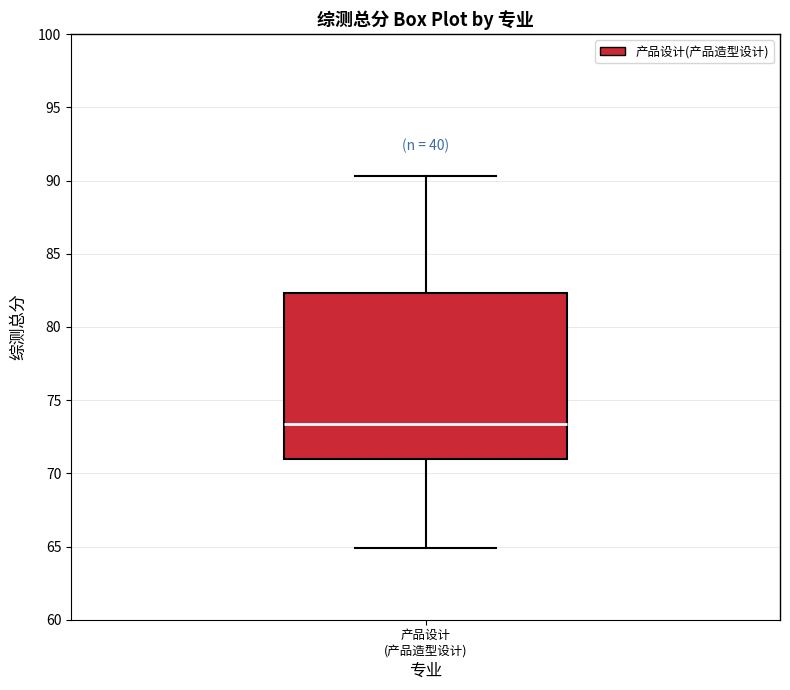

Read this box plot against the y-axis: the position of the median line, the range covered by the box, and the ends of both whiskers. The values are not printed on the chart, so give them approximately, as read against the axis.

median 73.5, box 71.0 to 82.5, whiskers 65.0 to 90.5